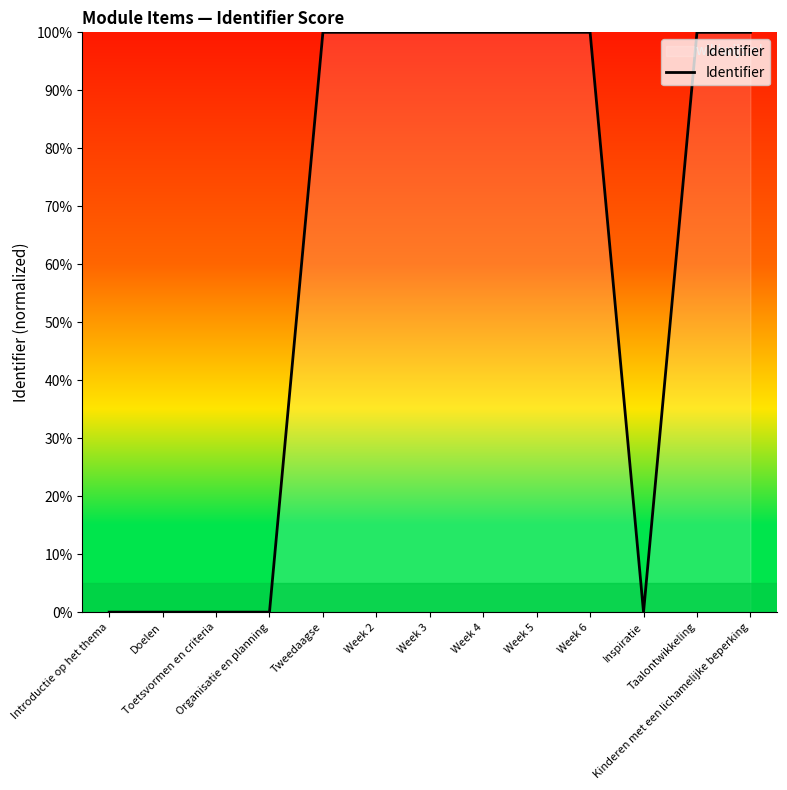

The value at Toetsvormen en criteria is 0.0. True or false?

True